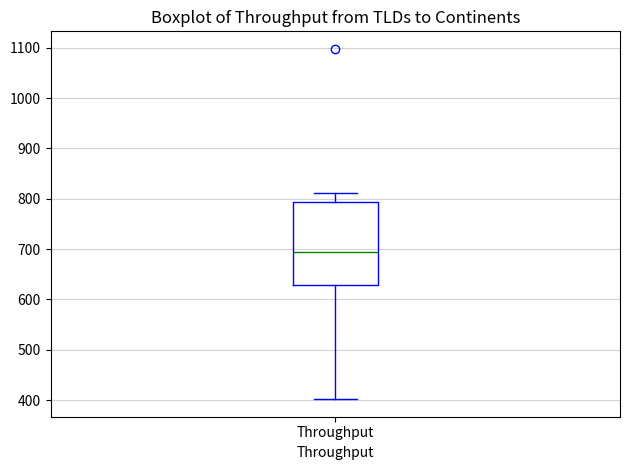

Read this box plot against the y-axis: the position of the median line, the range covered by the box, and the ends of both whiskers. The values are not printed on the chart, so give them approximately, as read against the axis.

median 690, box 630 to 790, whiskers 400 to 810